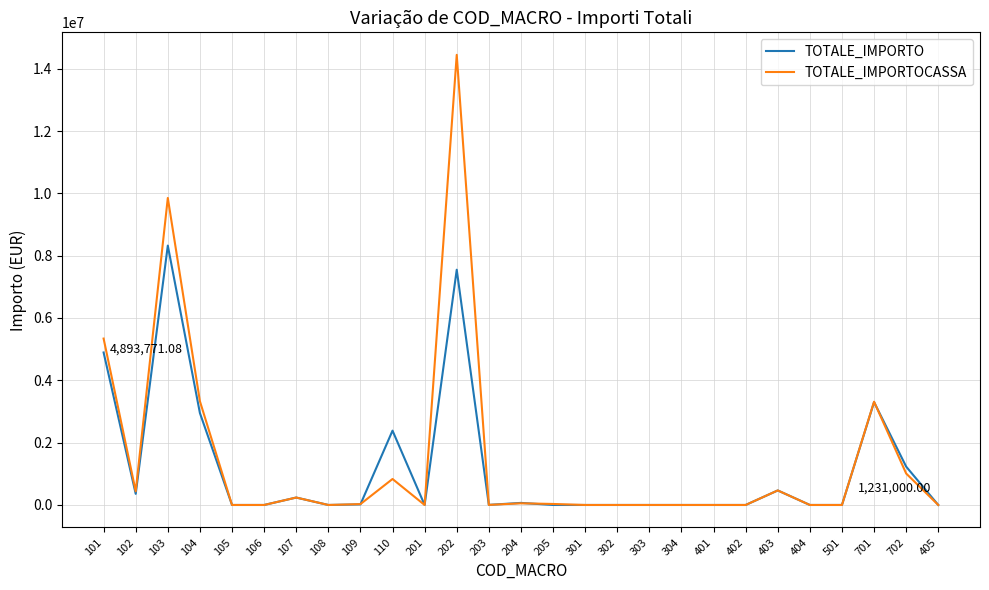

At which category is the sum across all series the highest?

202